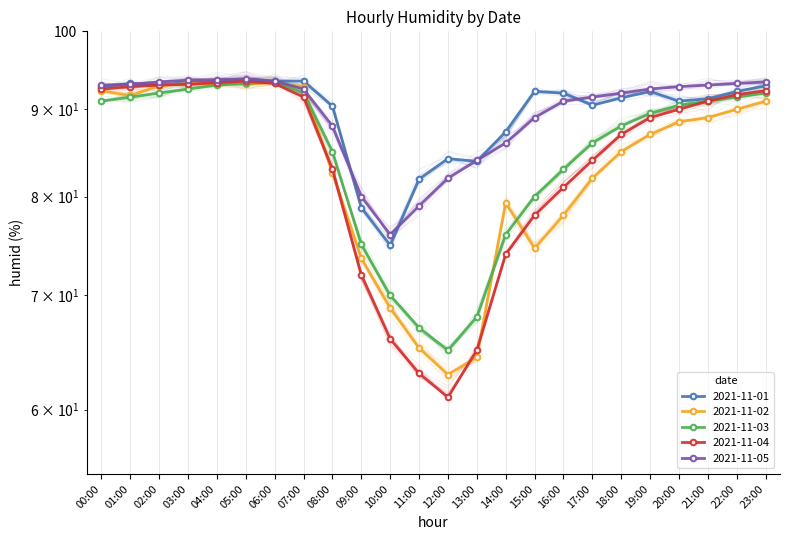

What value does the 2021-11-02 series have at 04:00?

93.2